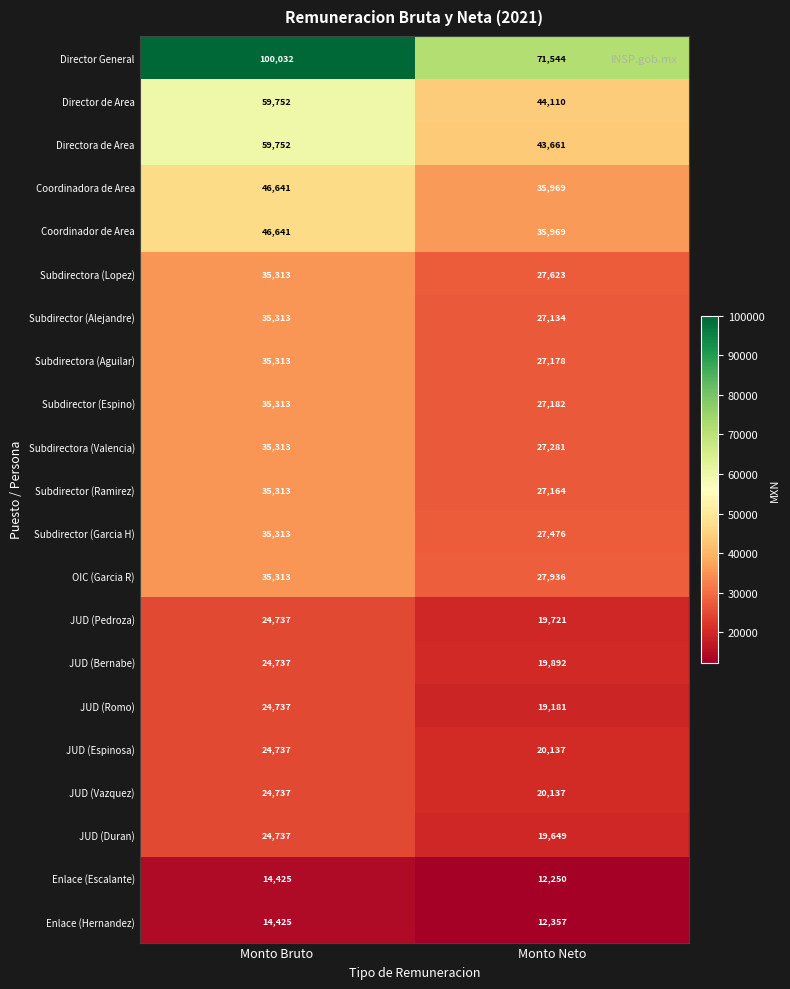

What is the difference between the Subdirectora (Valencia) values at Monto Bruto and Monto Neto?

8032